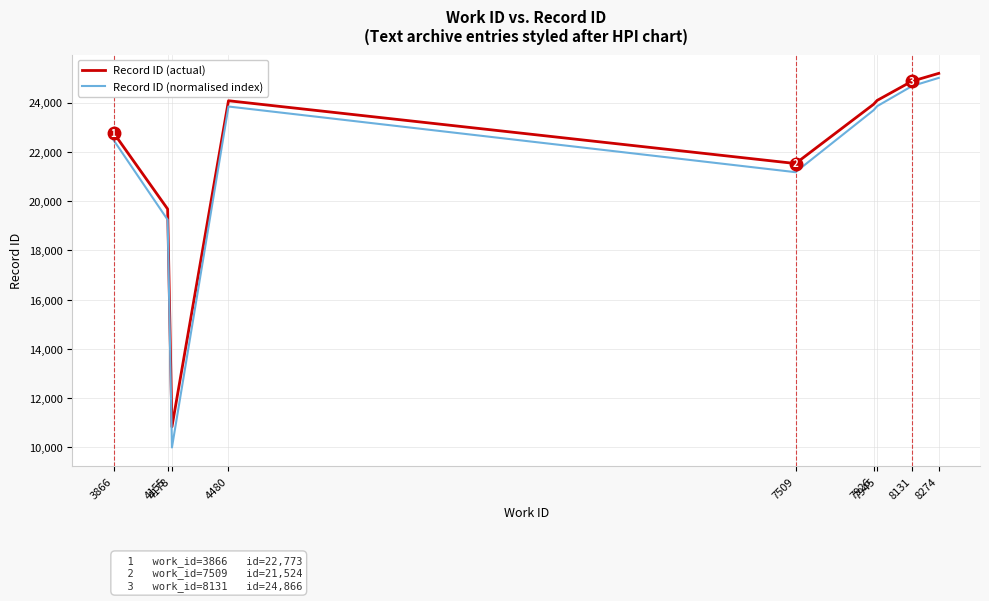

What is the average value of the Record ID (normalised index) series?

21548.7